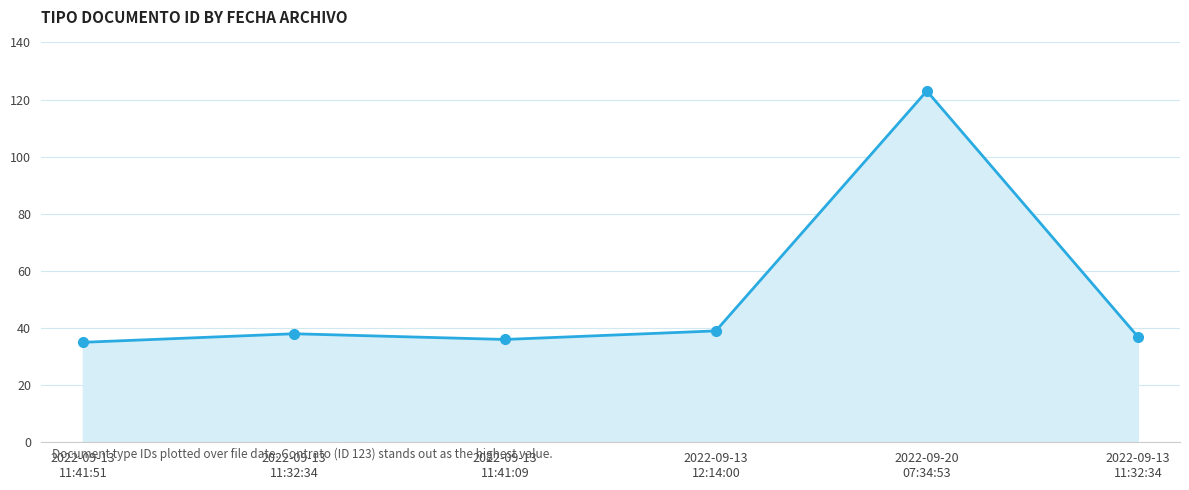

Rank the categories by value from lowest to highest.

2022-09-13
11:41:51, 2022-09-13
11:41:09, 2022-09-13
11:32:34, 2022-09-13
11:32:34, 2022-09-13
12:14:00, 2022-09-20
07:34:53